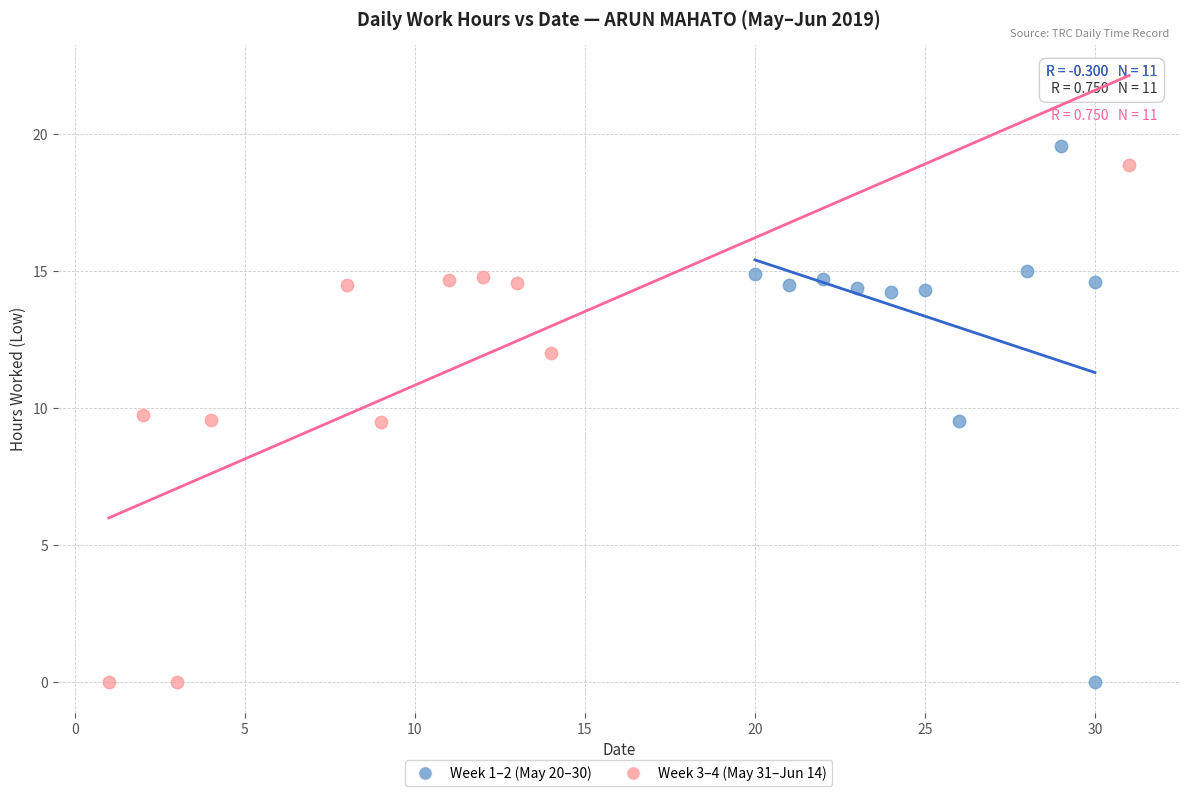

What are all the series names shown in the legend?

Week 1–2 (May 20–30), Week 3–4 (May 31–Jun 14)